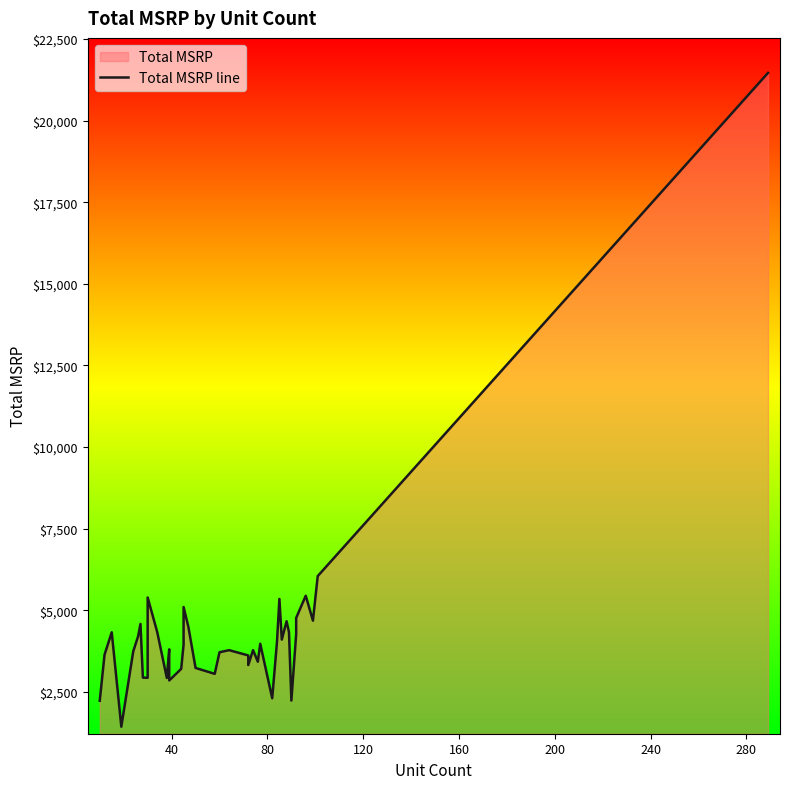

What is the value of the 9th point from the left?

2927.3